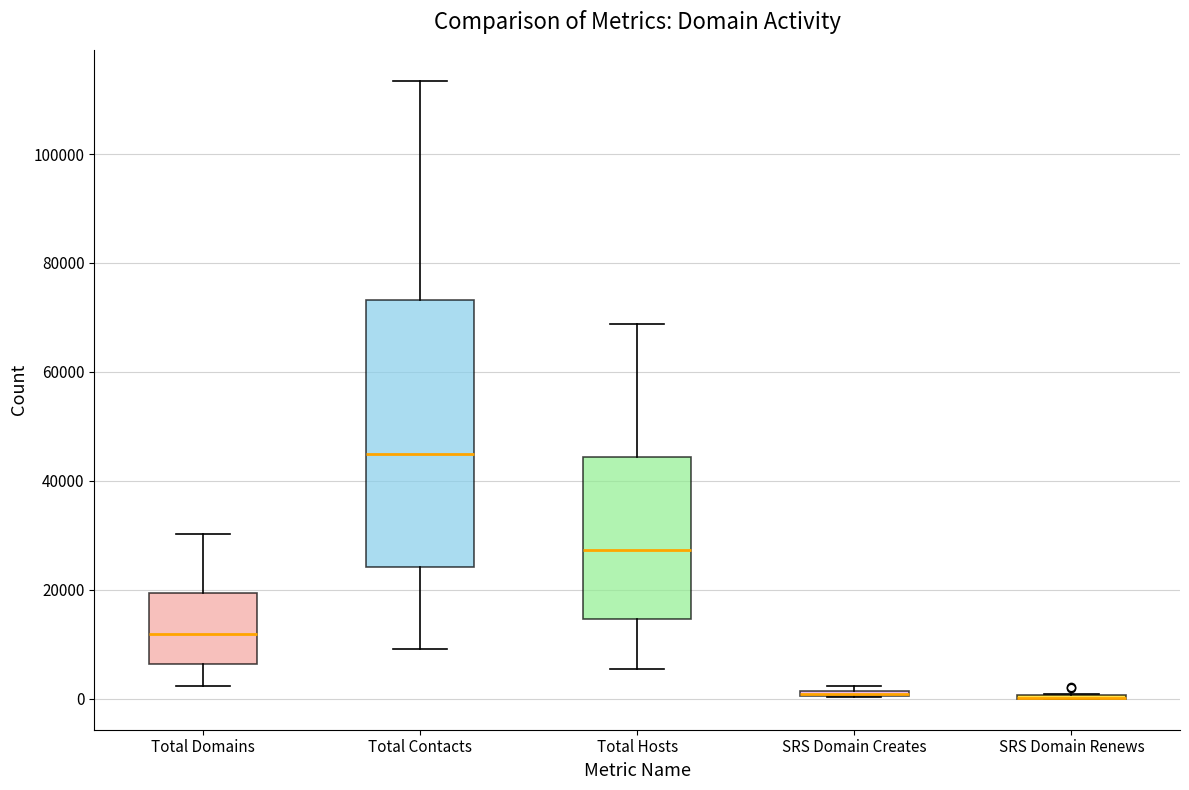

Comparing the boxes themselves (not the whiskers), which one is the tallest?

Total Contacts